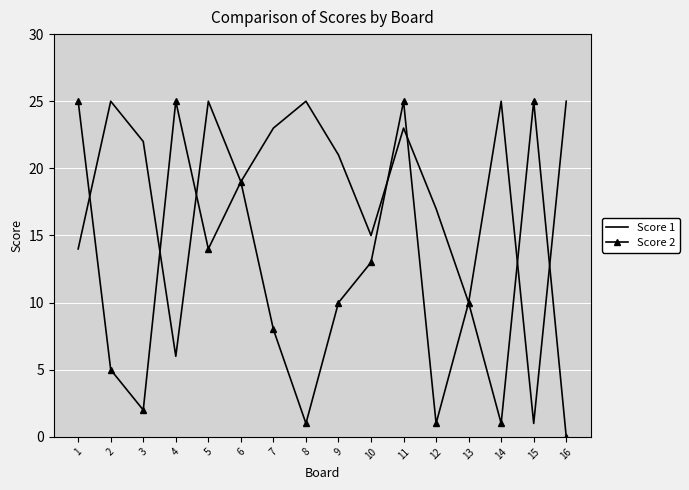

Which series has the largest total across all categories?

Score 1